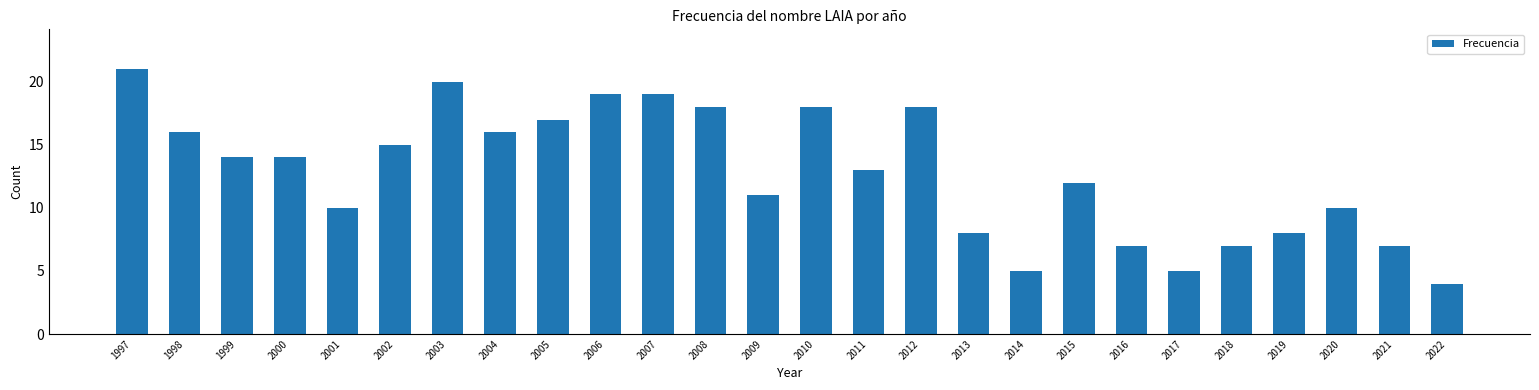

Reading left to right, extract all data points from this chart.

21	16	14	14	10	15	20	16	17	19	19	18	11	18	13	18	8	5	12	7	5	7	8	10	7	4